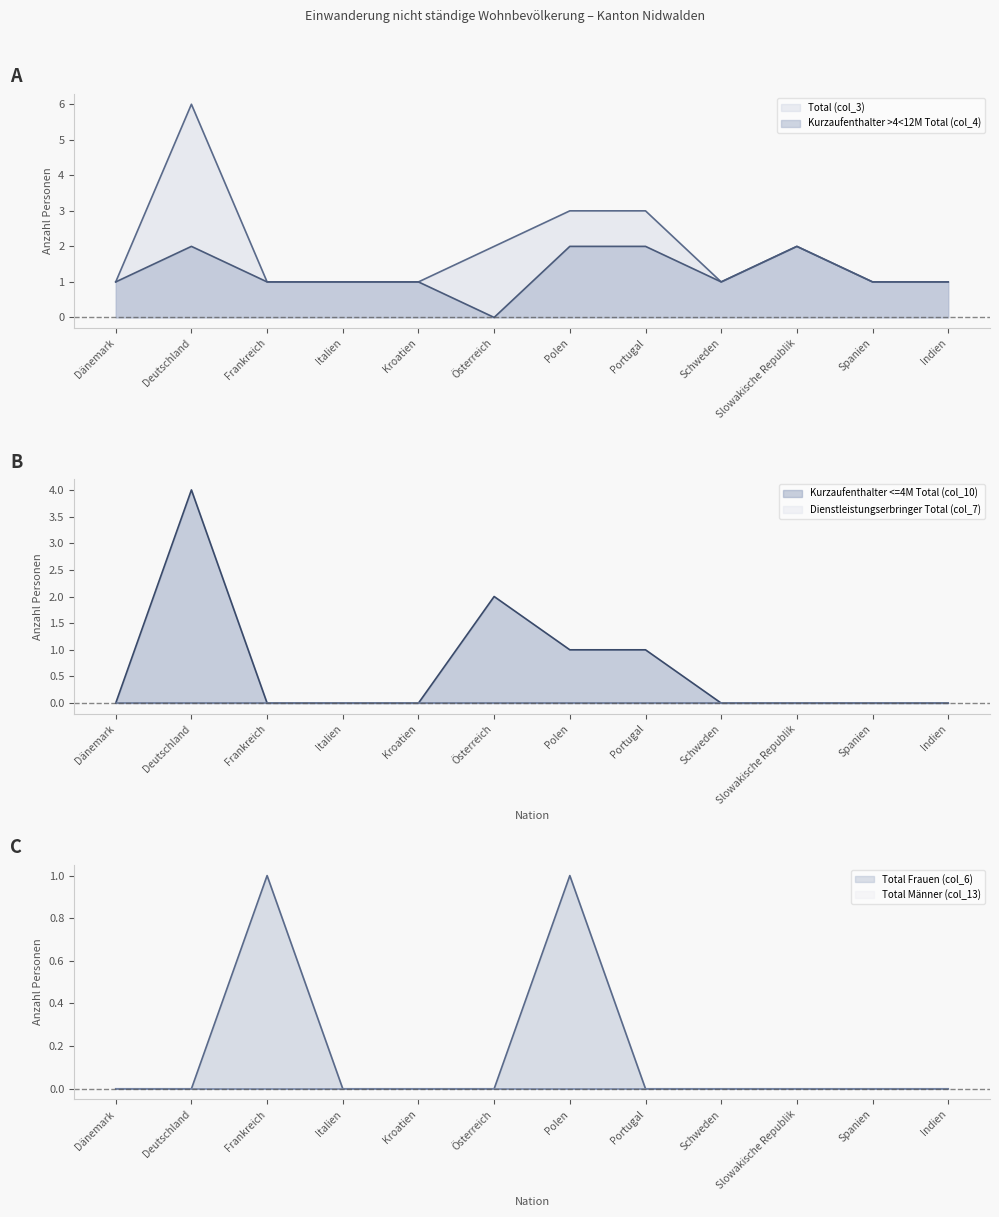

What is the difference between the second highest and second lowest values in the Kurzaufenthalter >4<12M Total (col_4) series?

1